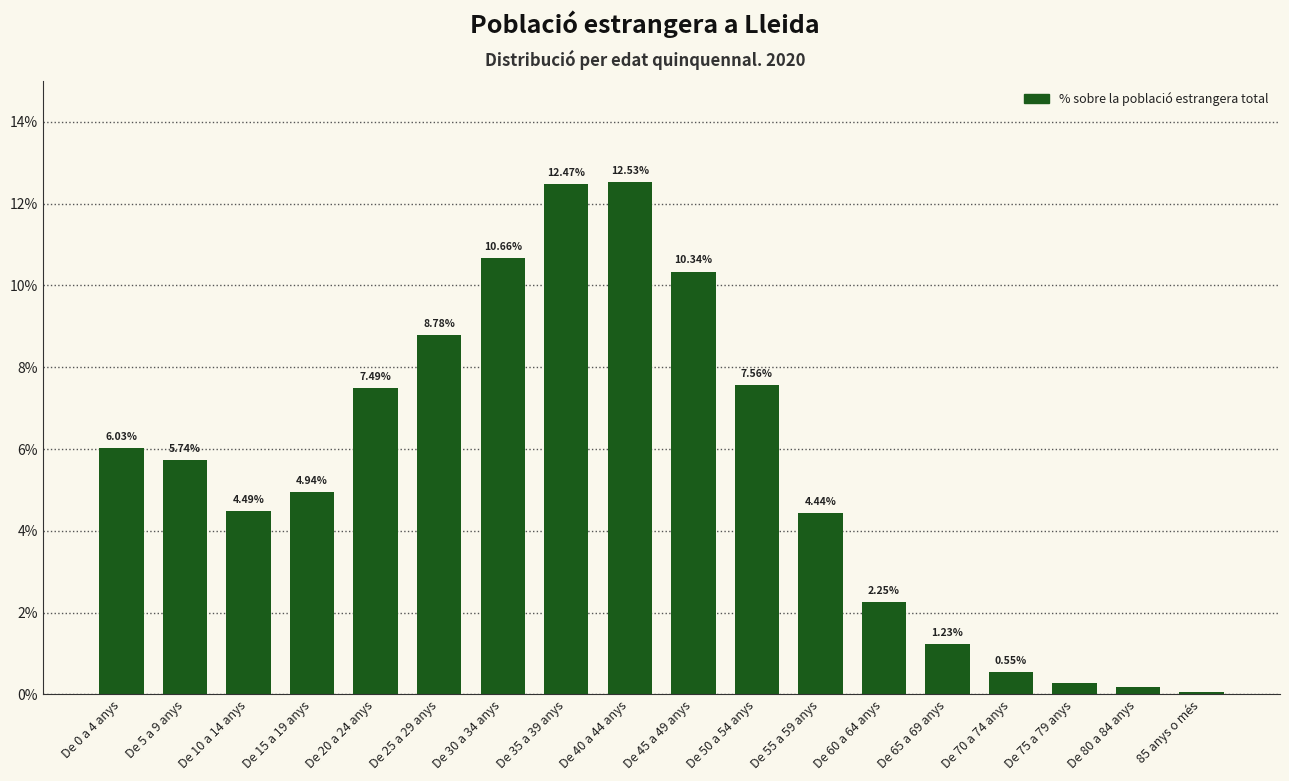

Which has a higher value, De 55 a 59 anys or De 15 a 19 anys?

De 15 a 19 anys